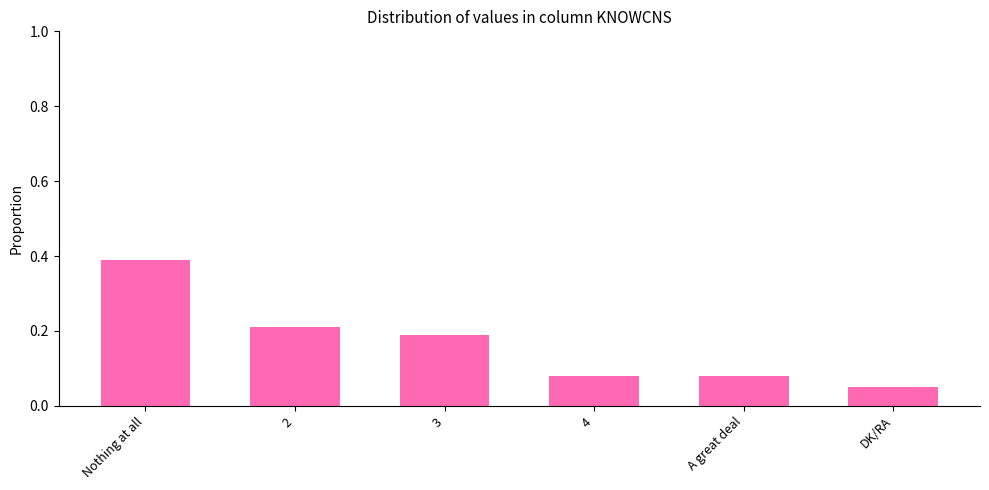

At which label is the value closest to 0?

DK/RA